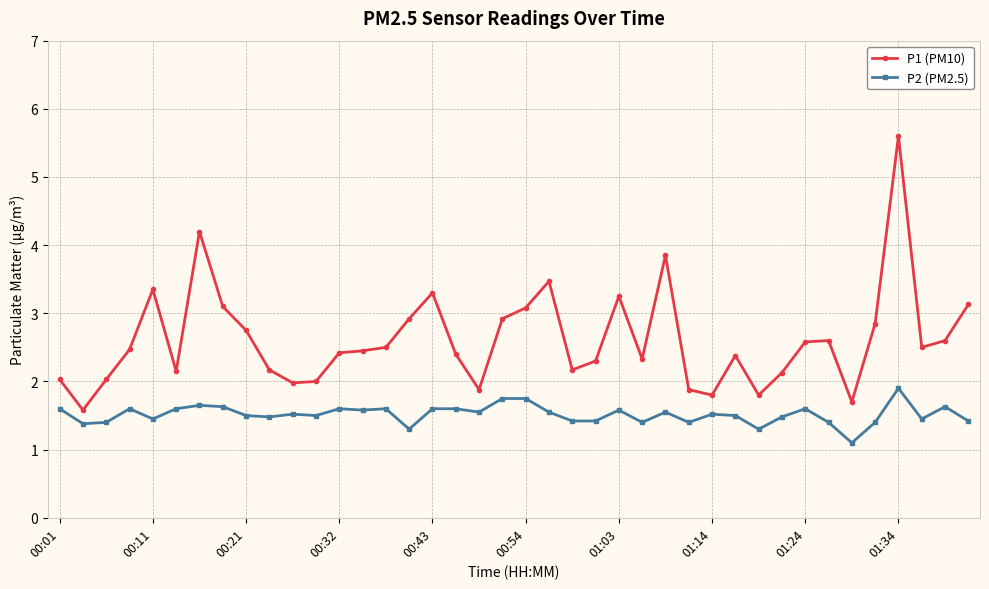

True or false: P1 (PM10) and P2 (PM2.5) cross at least once.

False